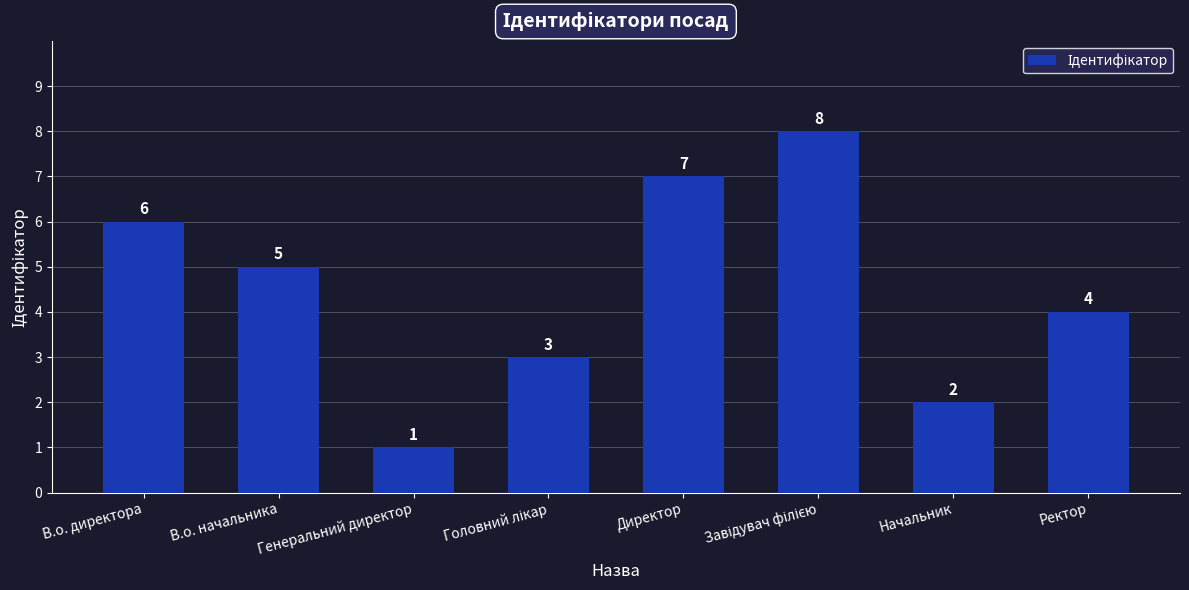

Reading left to right, extract all data points from this chart.

6	5	1	3	7	8	2	4